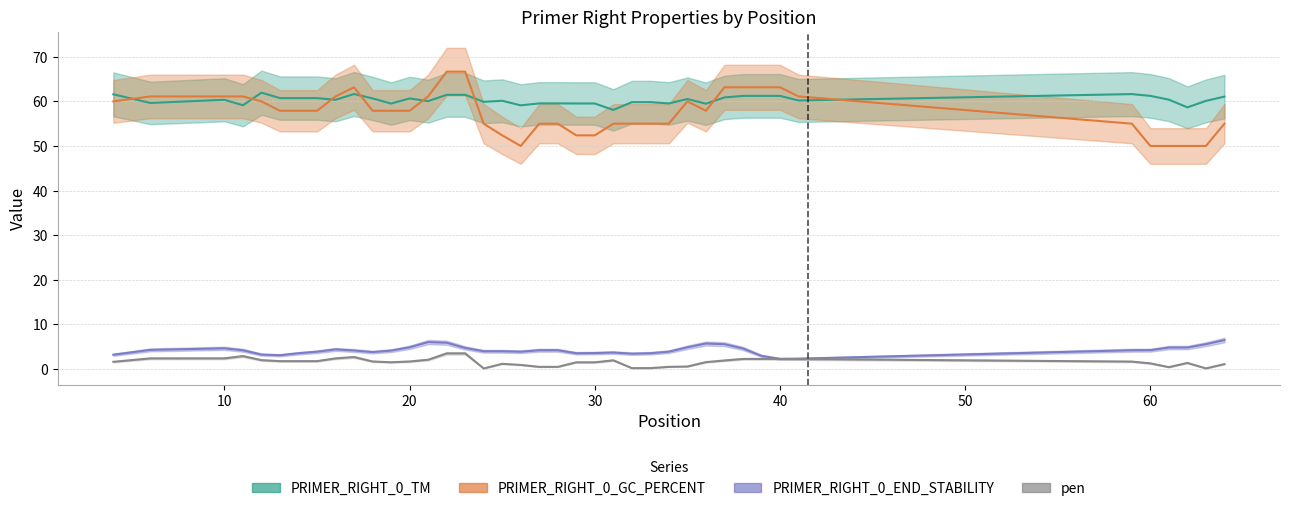

True or false: pen has more than 1 points higher than both neighbors.

True